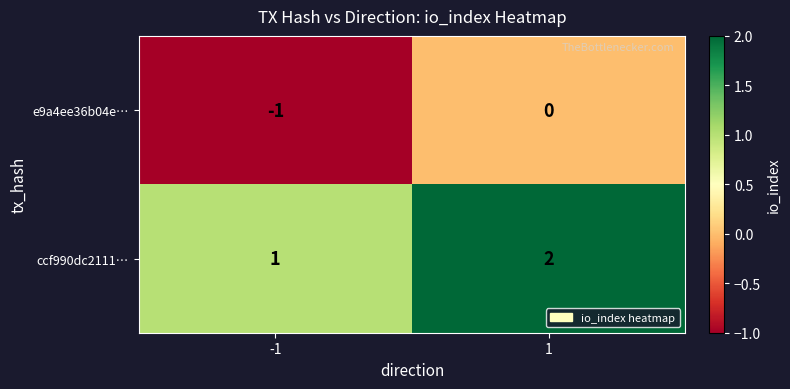

At which category does the chart reach its peak across all series?

1